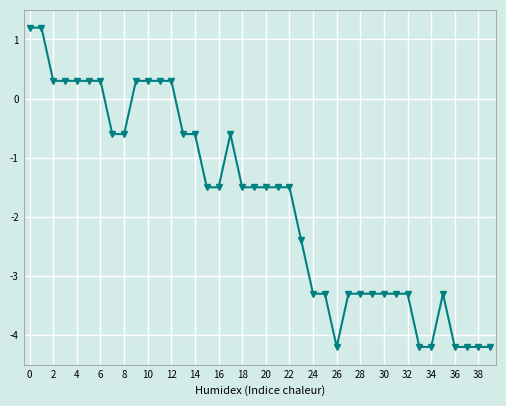

What is the value of the 25th point from the left?

-3.3